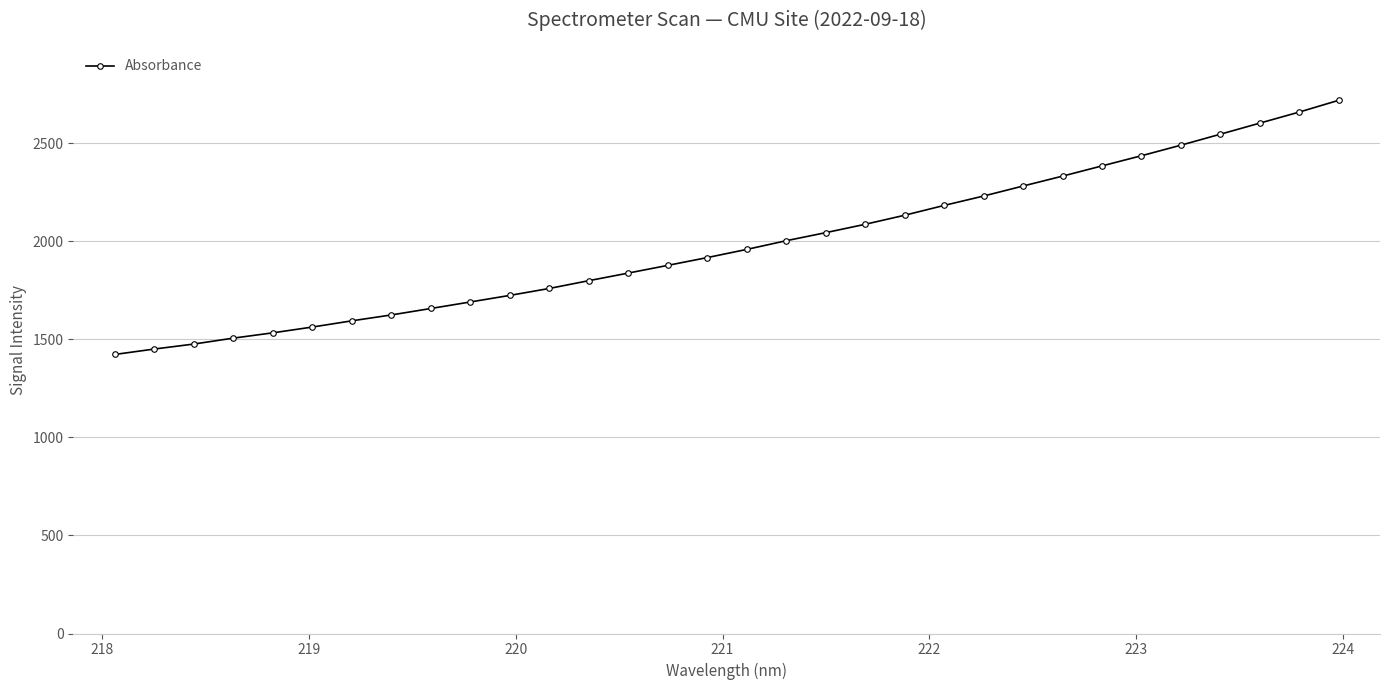

What is the value of the 8th point from the left?

1624.9